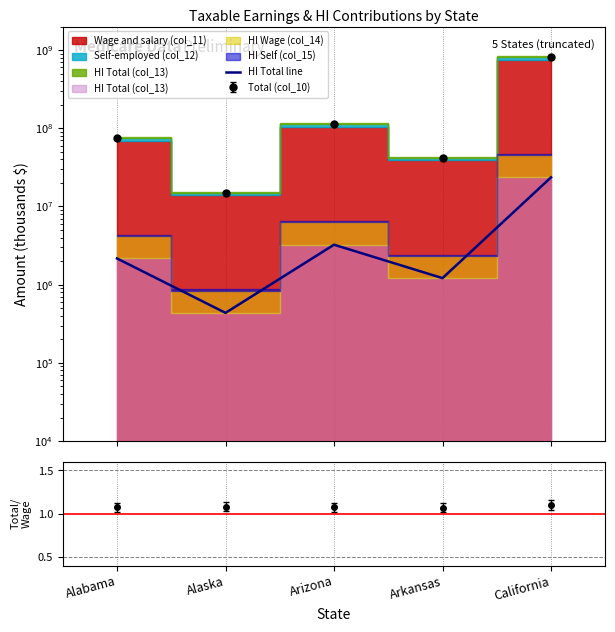

Reading left to right, extract all data points from this chart.

2165420	436316	3245719	1213460	23555629